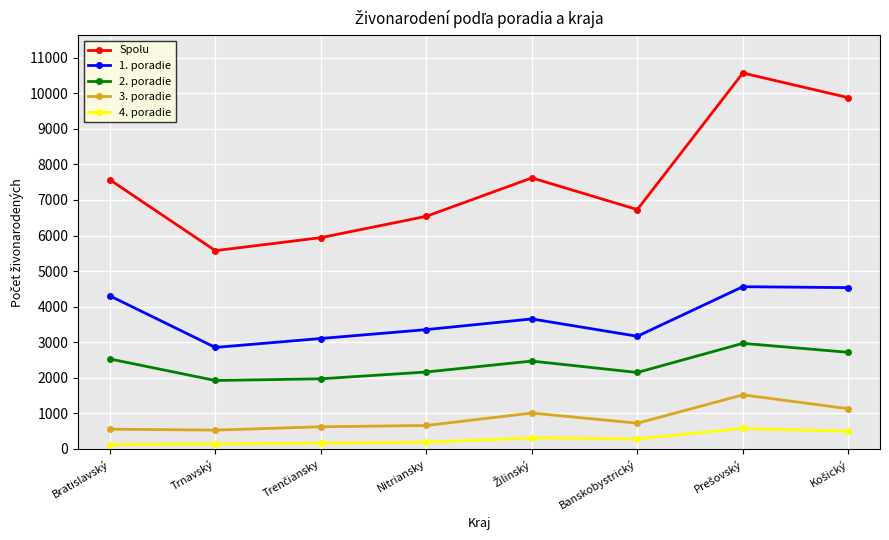

Read the 3. poradie value at Trnavský.

530